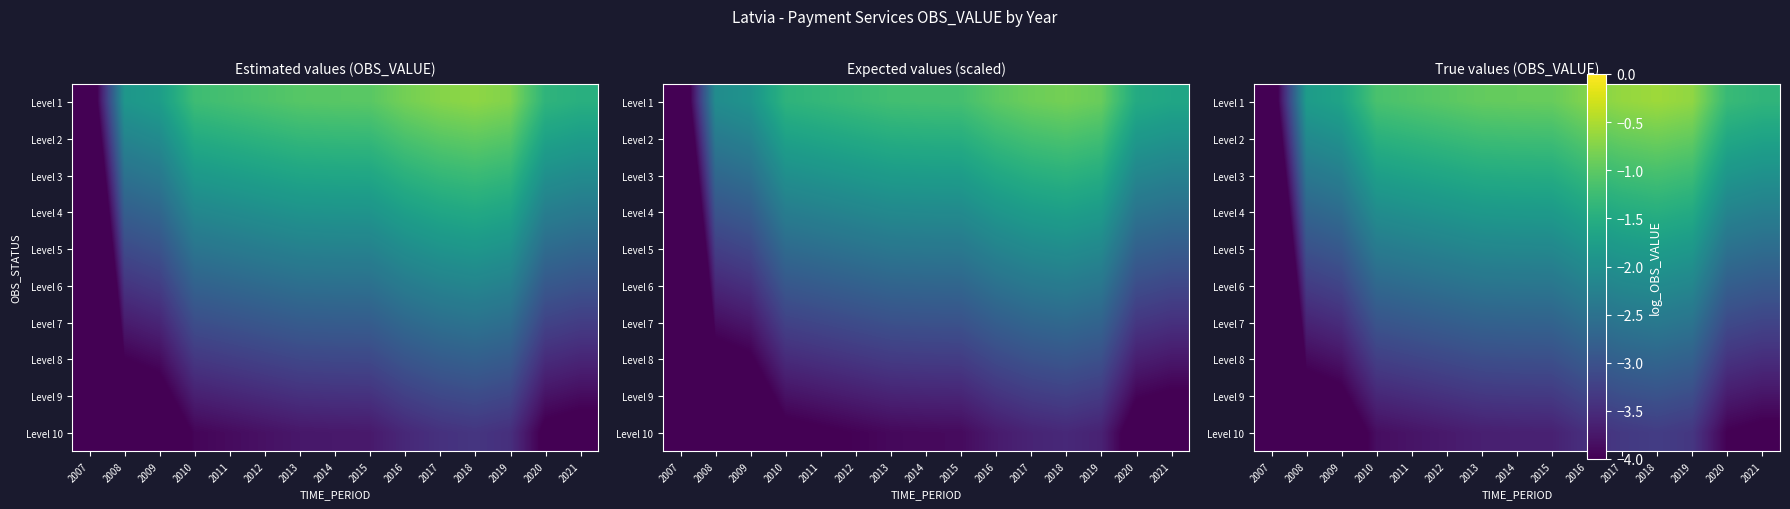

The value of Level 5 at 2012 is -2.2. True or false?

True